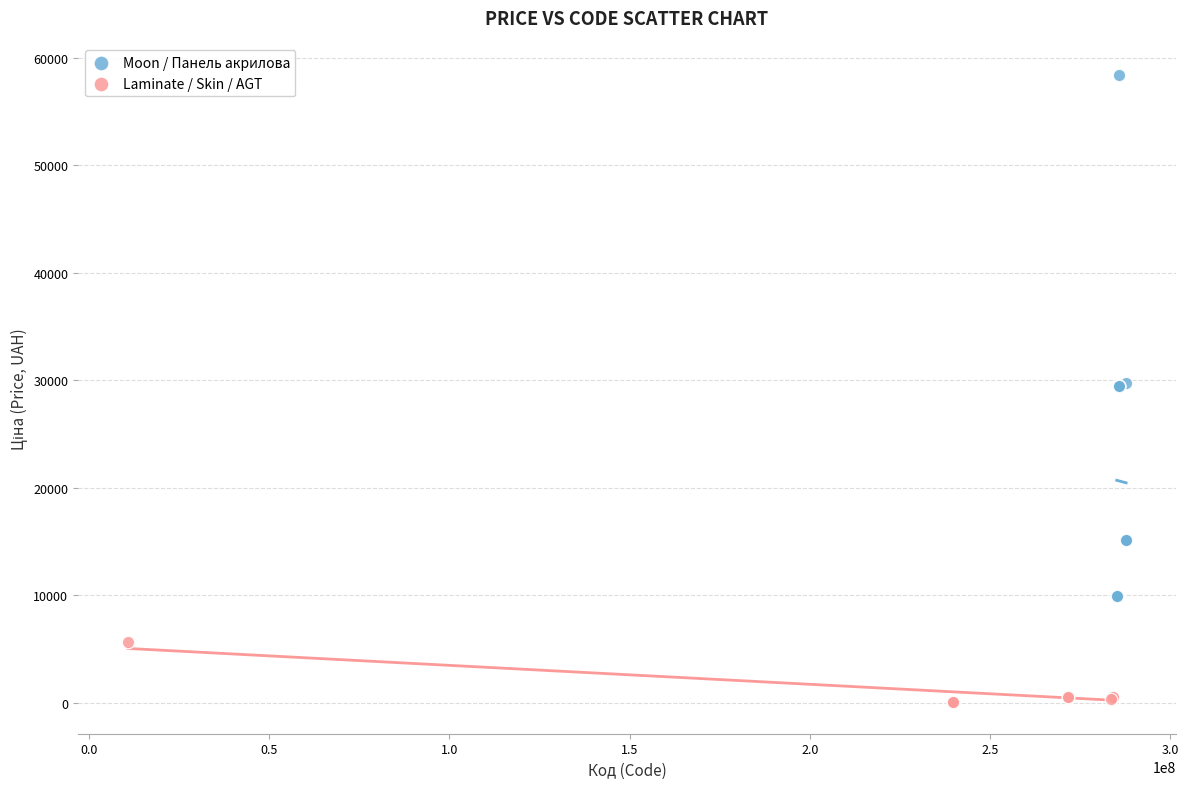

Which series contains the lowest Y value?

Laminate / Skin / AGT